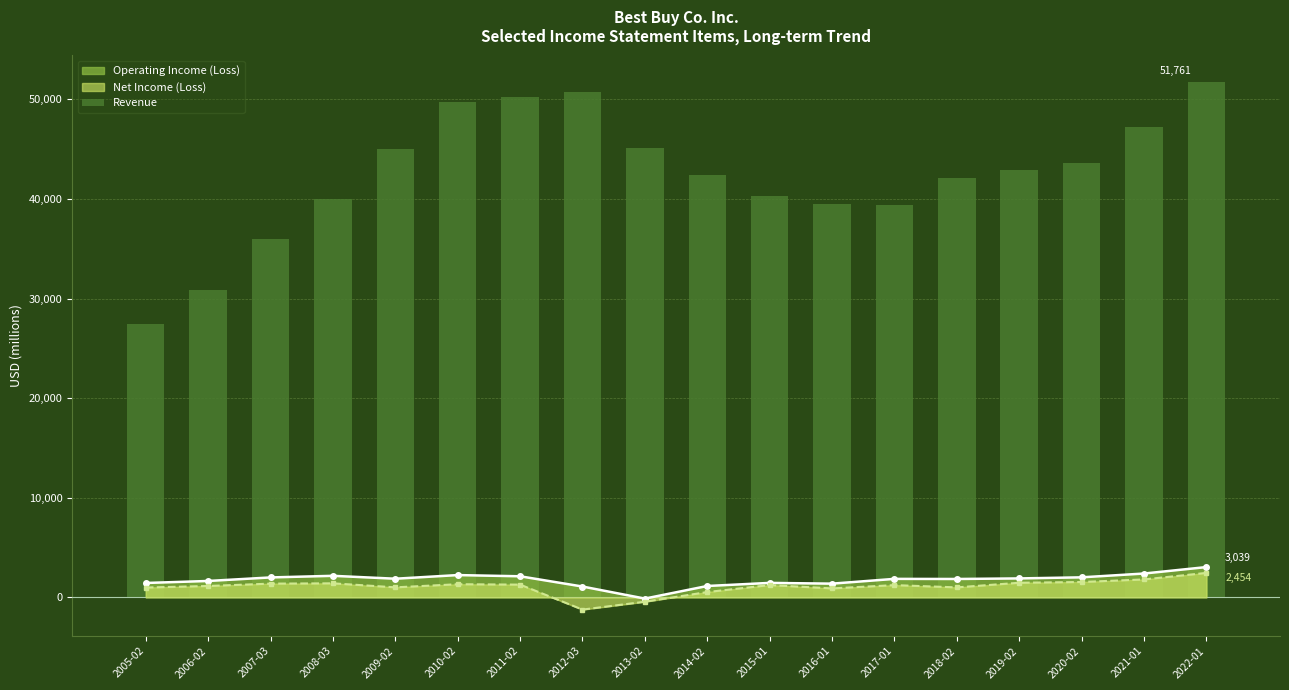

What is the value of the 16th bar from the left?

43638